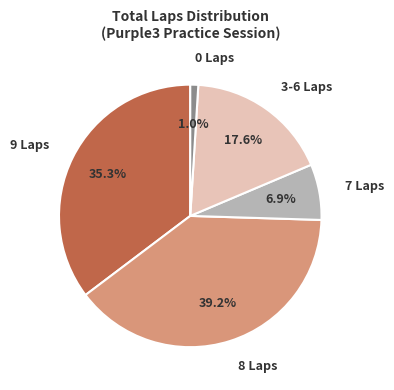

Rank the categories by value from lowest to highest.

0 Laps, 7 Laps, 3-6 Laps, 9 Laps, 8 Laps